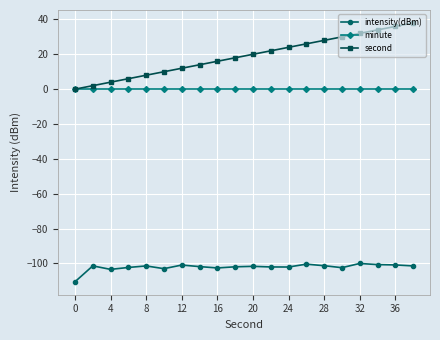

Rank the series by their average value, from lowest to highest.

intensity(dBm), minute, second